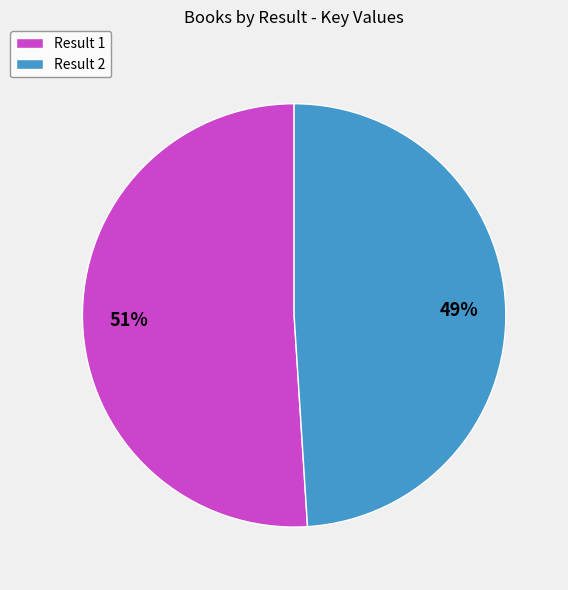

Combined, do Result 2 and Result 1 account for over 50%?

Yes